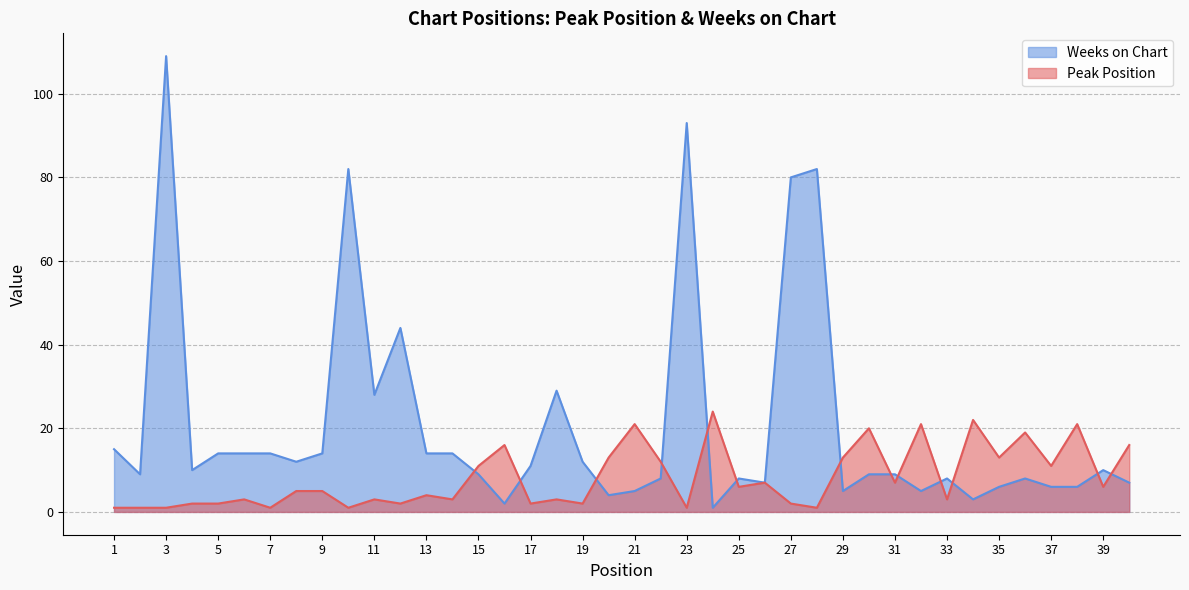

Reading left to right, extract all data points from this chart.

Peak Position: 1	1	1	2	2	3	1	5	5	1	3	2	4	3	11	16	2	3	2	13	21	12	1	24	6	7	2	1	13	20	7	21	3	22	13	19	11	21	6	16
Weeks on Chart: 15	9	109	10	14	14	14	12	14	82	28	44	14	14	9	2	11	29	12	4	5	8	93	1	8	7	80	82	5	9	9	5	8	3	6	8	6	6	10	7